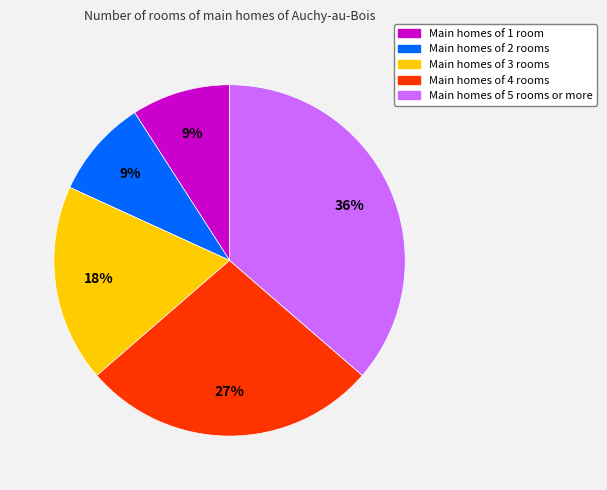

To the nearest percent, what is the difference between the largest and smallest slice percentages?

27%